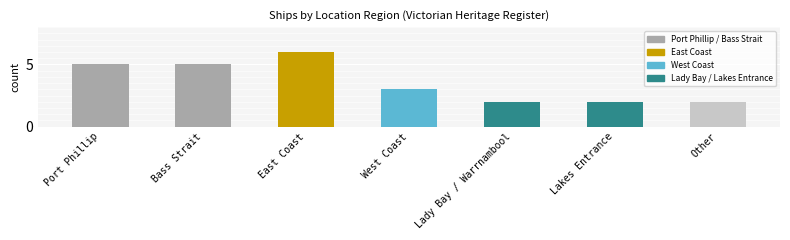

At which category does the chart reach its peak across all series?

East Coast